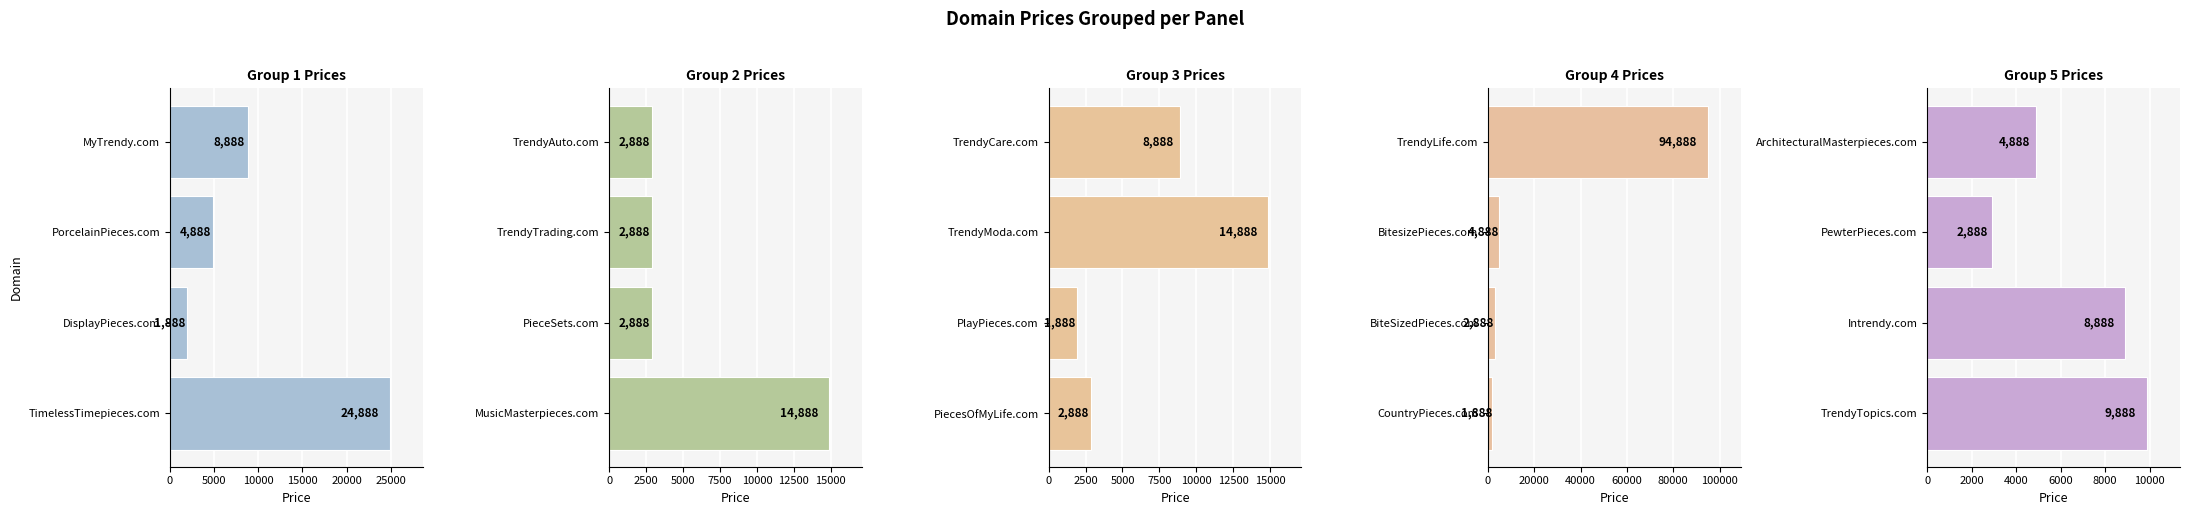

What is the greatest value displayed?

94888